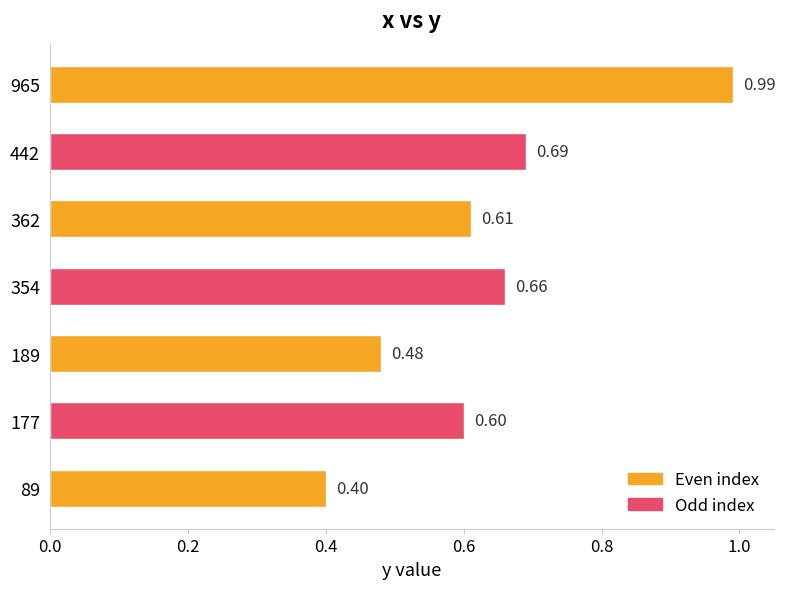

Reading right to left, extract all data points from this chart.

965=1.0	442=0.7	362=0.6	354=0.7	189=0.5	177=0.6	89=0.4